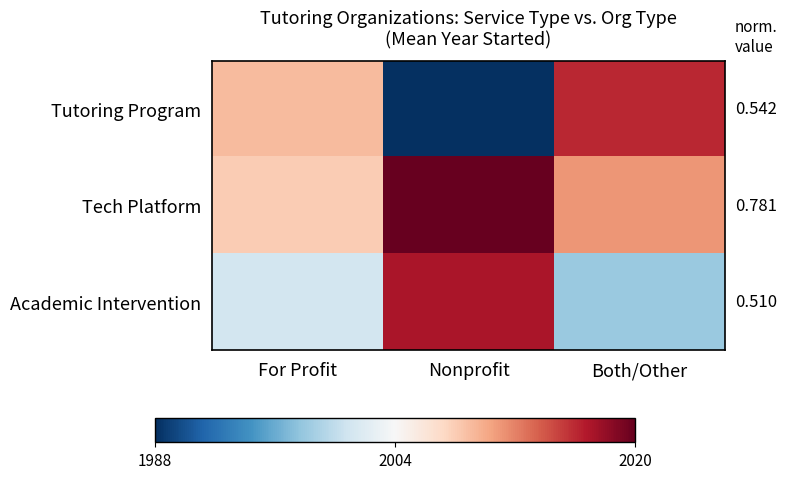

Reading left to right, list all the values displayed in this chart.

Tutoring Program: For Profit=2009	Nonprofit=1988	Both/Other=2016
Tech Platform: For Profit=2008	Nonprofit=2020	Both/Other=2011
Academic Intervention: For Profit=2001	Nonprofit=2017	Both/Other=1998